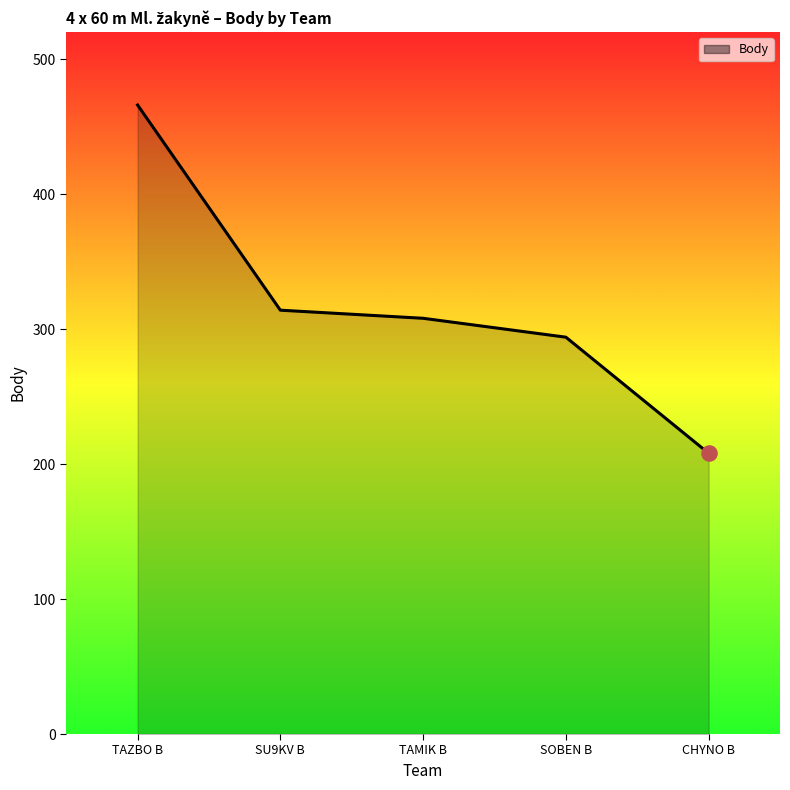

What is the change in value from TAMIK B to CHYNO B?

-100